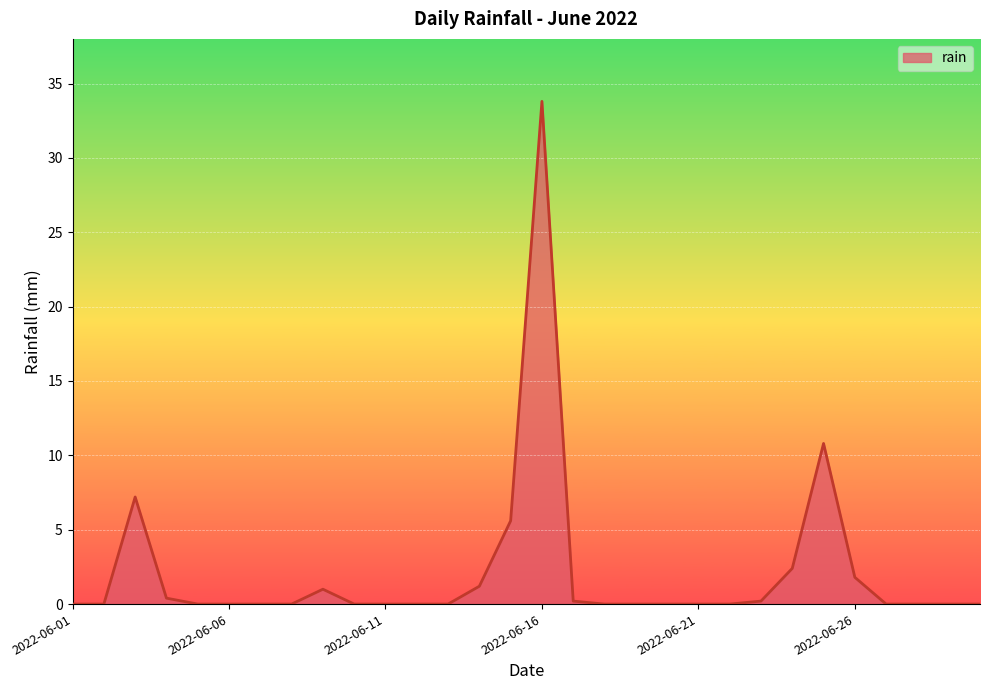

What is the maximum value shown in the chart?

33.8